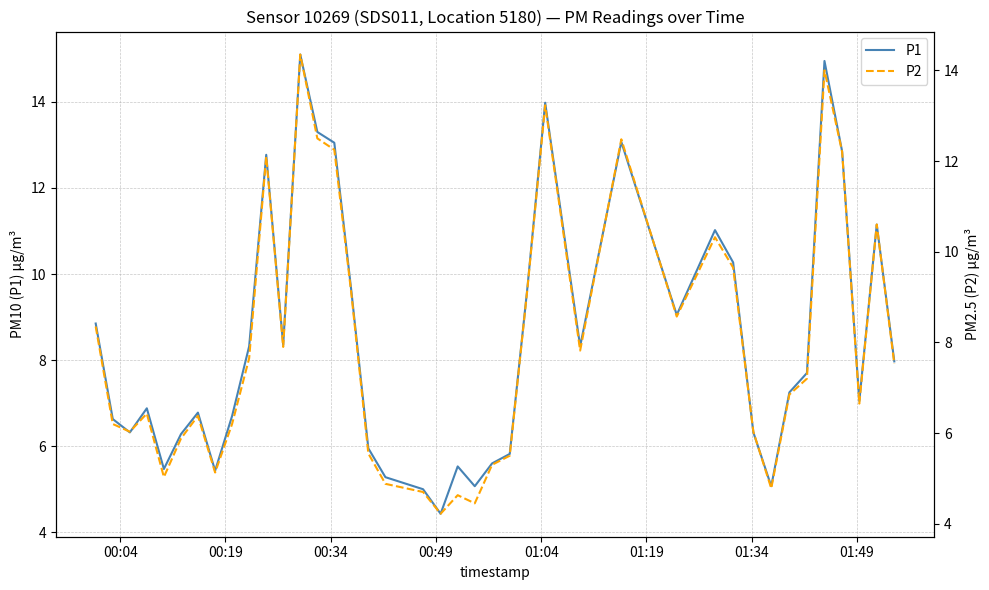

How many lines are shown in the chart?

2